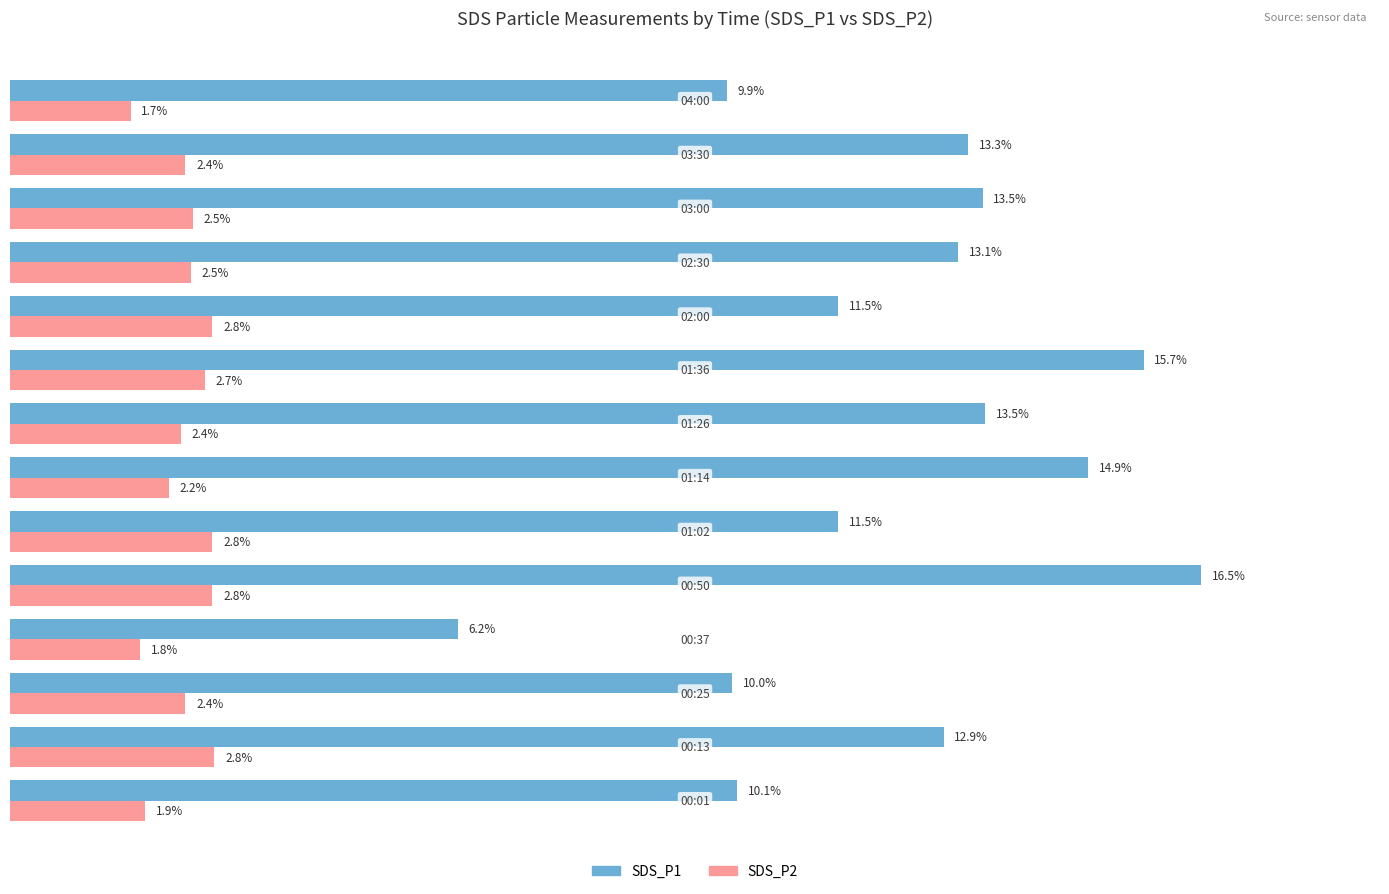

Which series has the largest range (max minus min)?

SDS_P1